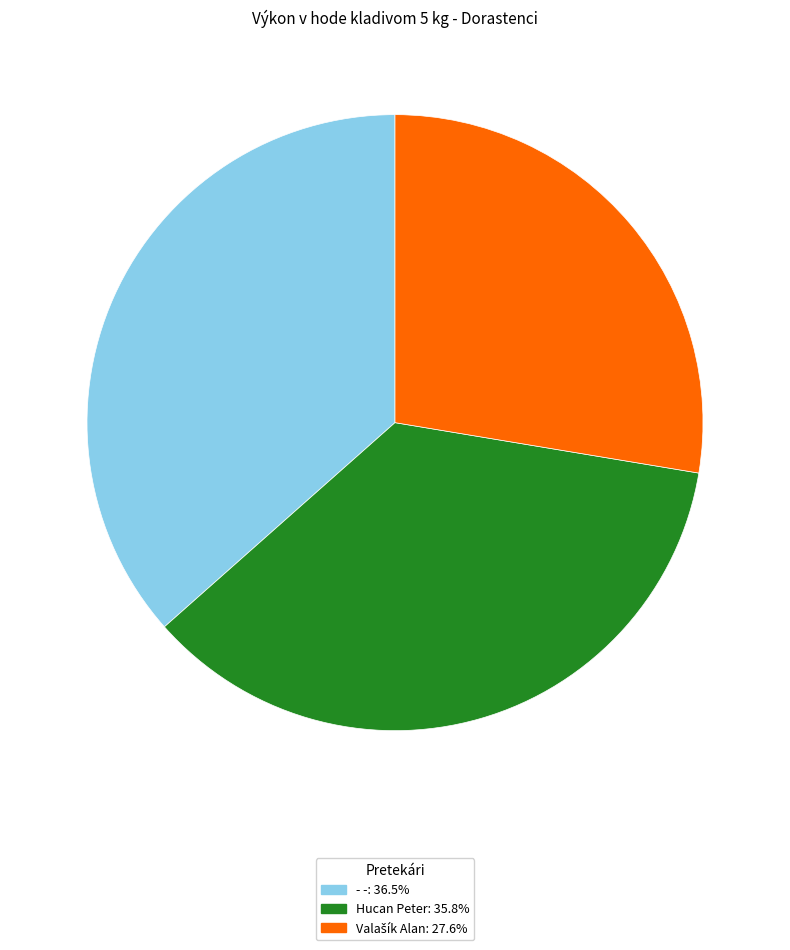

Is Hucan Peter the majority of the pie?

No